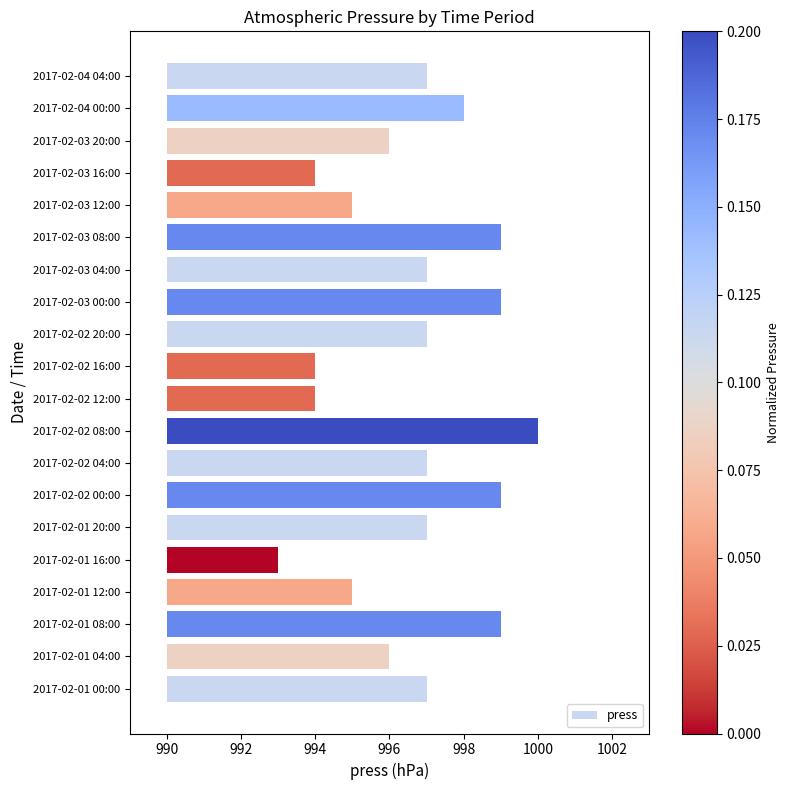

How many data points are above 7?

6